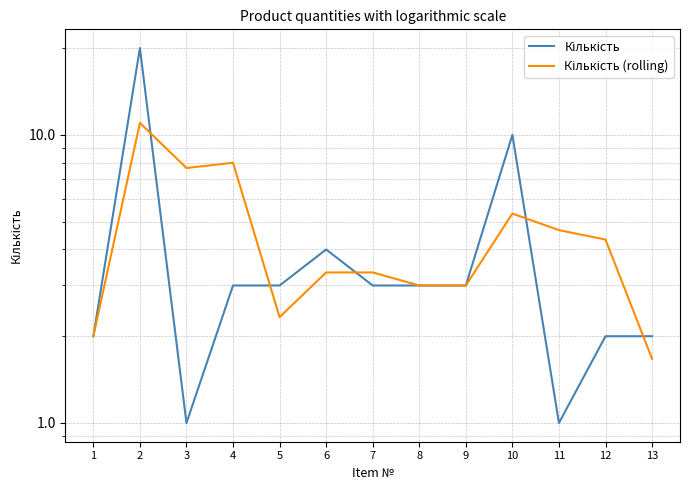

Is the value of Кількість at 11 greater than the value of Кількість (rolling) at 3?

No